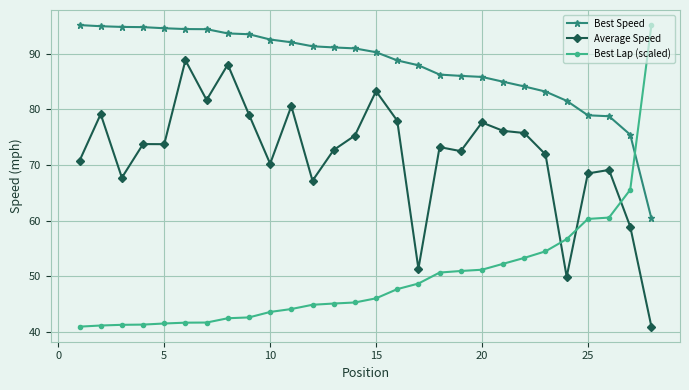

What is the smallest value displayed?

40.9